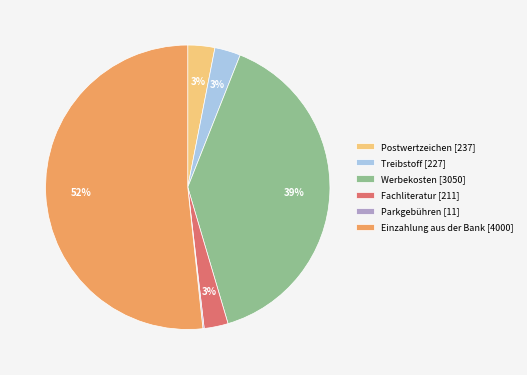

Which has a higher value, Fachliteratur [211] or Einzahlung aus der Bank [4000]?

Einzahlung aus der Bank [4000]